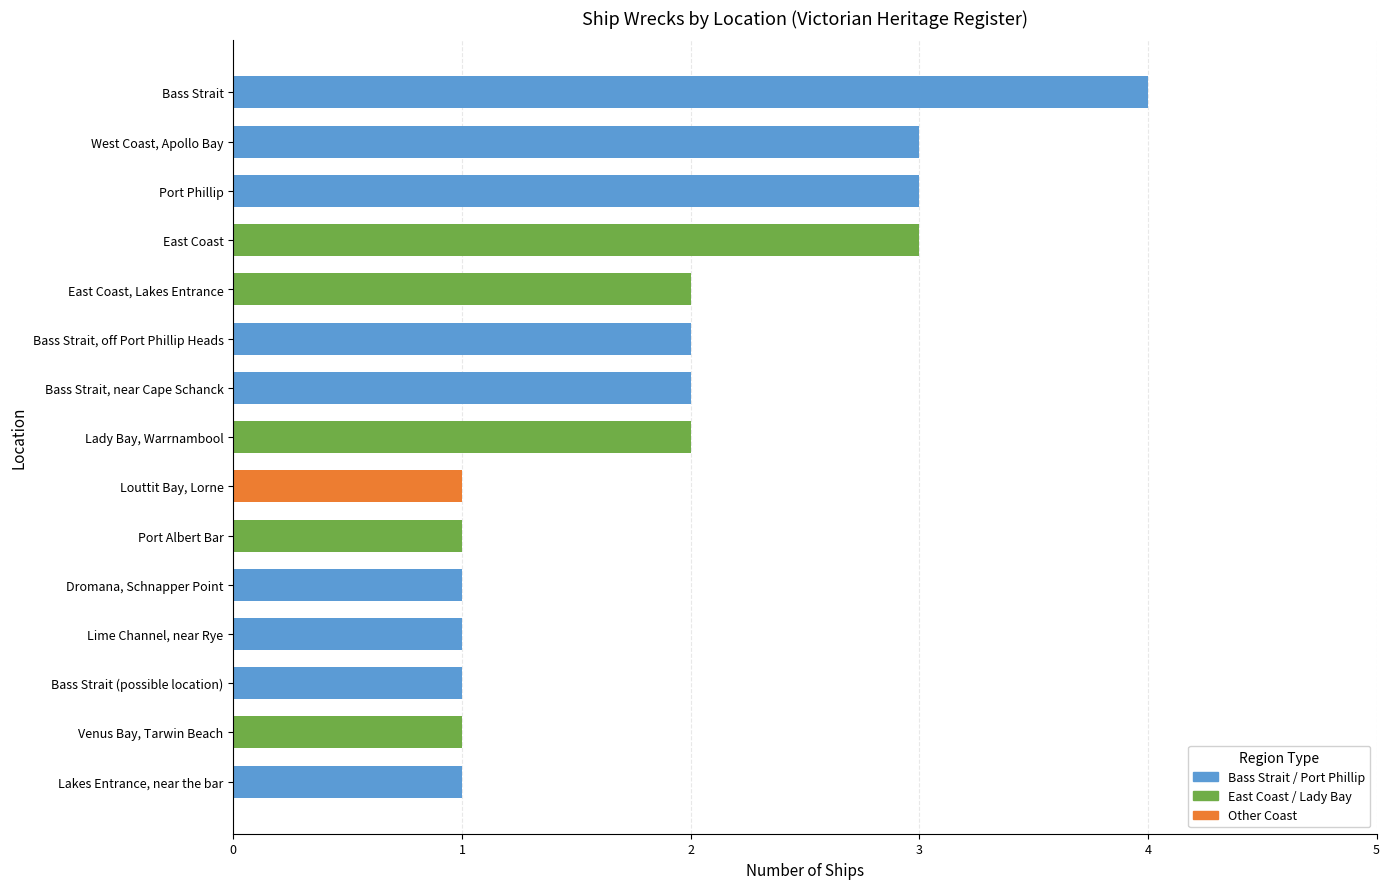

What is the greatest value displayed?

4